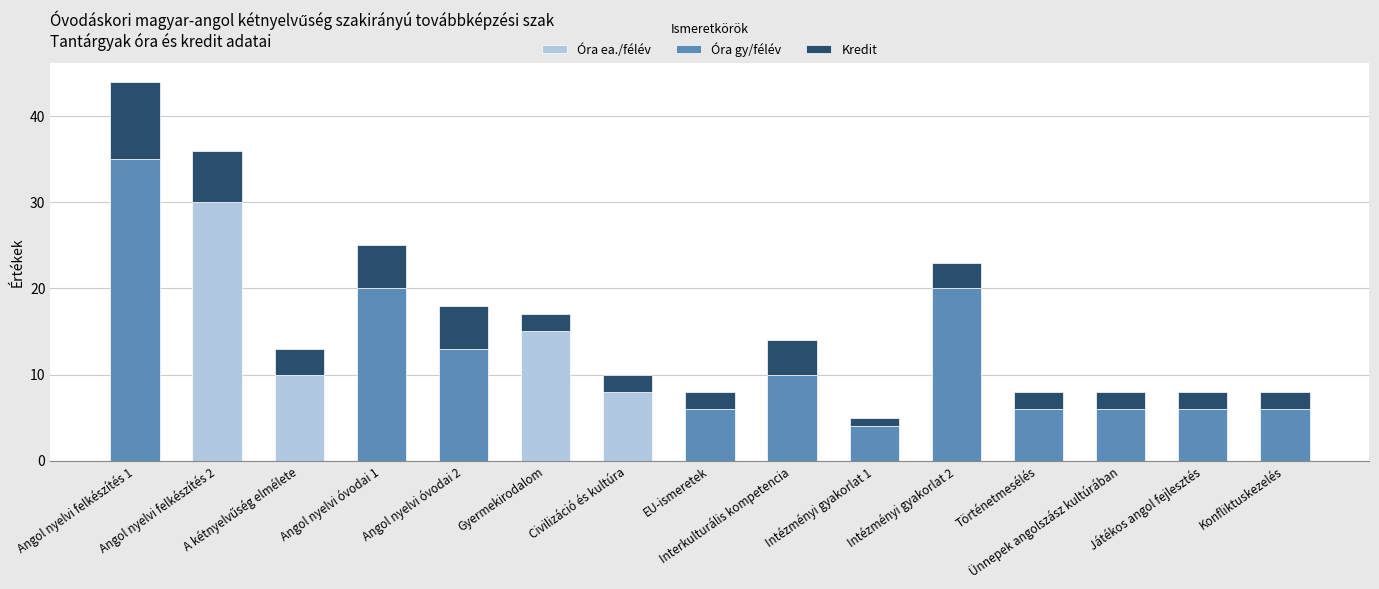

What is the highest value of the Óra ea./félév series?

30